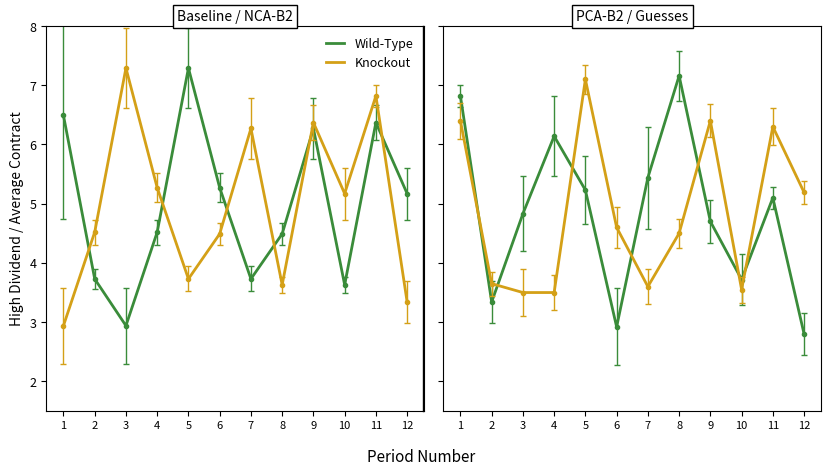

Which has a higher value, 10 or 1?

1